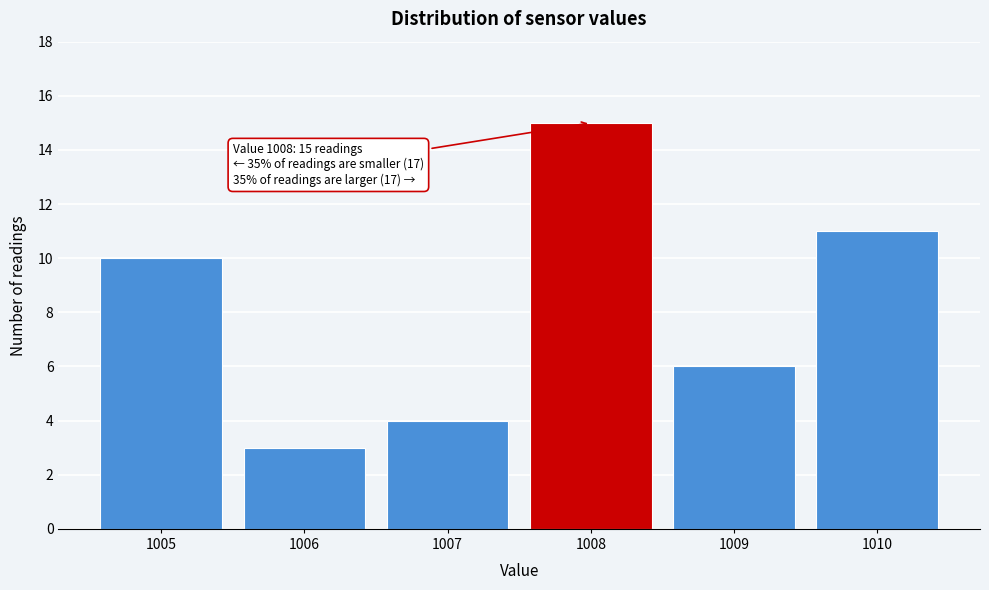

Which range on the x-axis has the tallest bar?

1007.5 to 1008.5